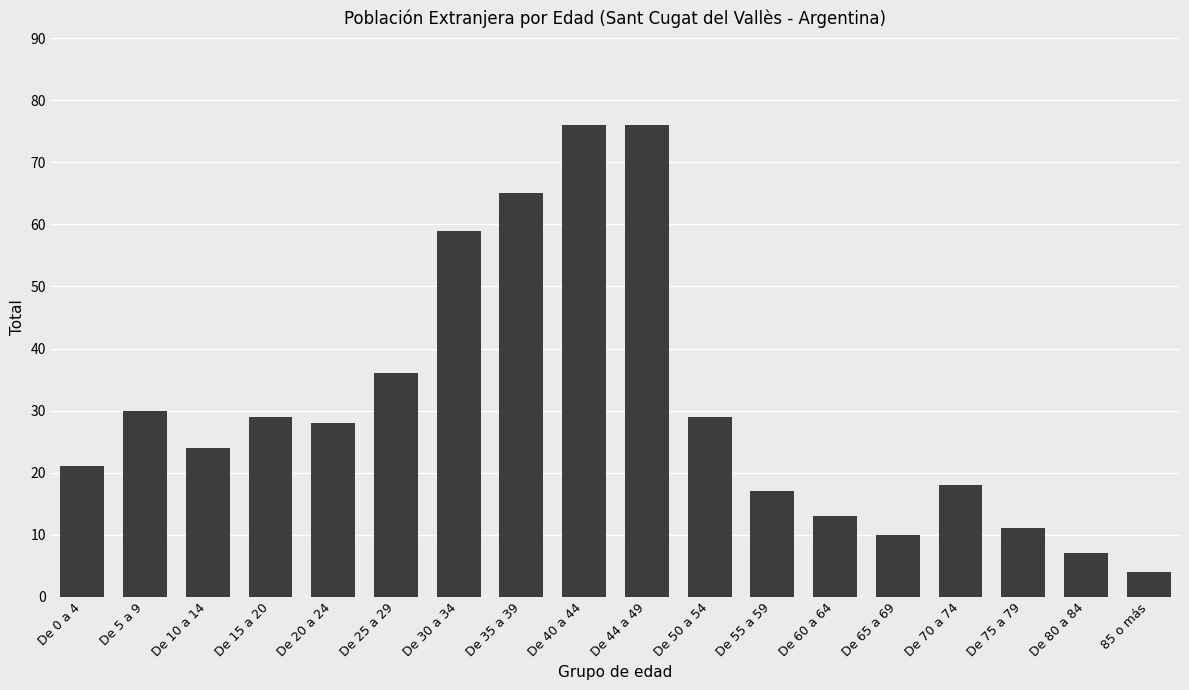

What is the difference between the values at De 10 a 14 and De 15 a 20?

5